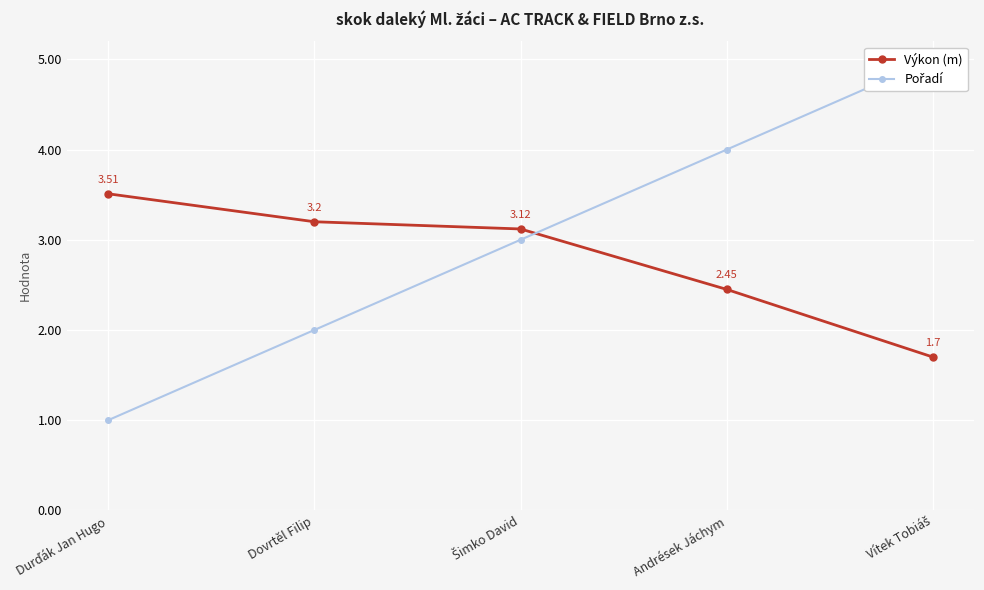

What is the minimum value for Výkon (m)?

1.7